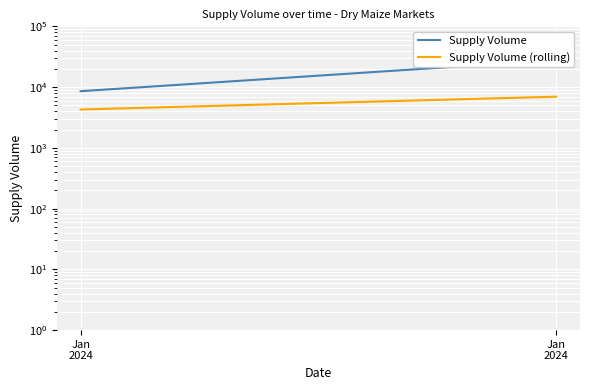

Read the Supply Volume value at Jan
2024.

8560.0